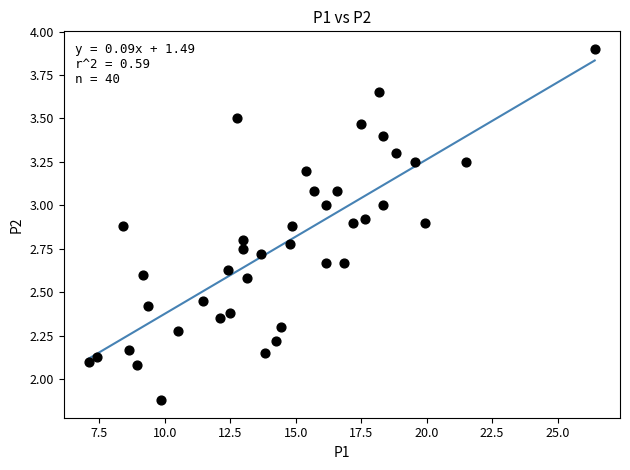

What is the range of X values (max minus min)?

19.3